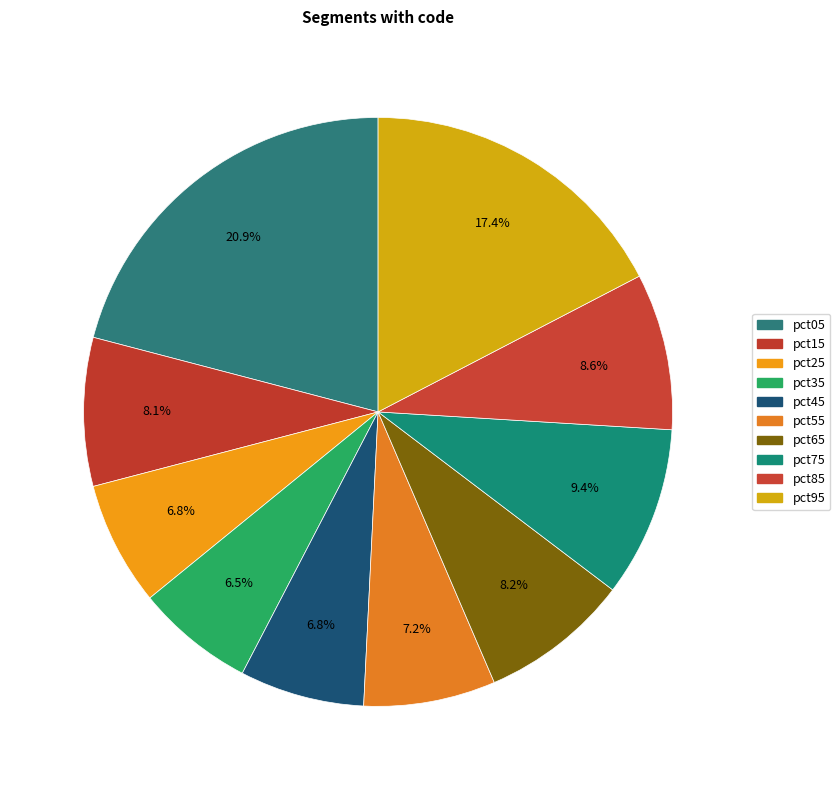

What is the smallest slice in the pie chart?

pct35